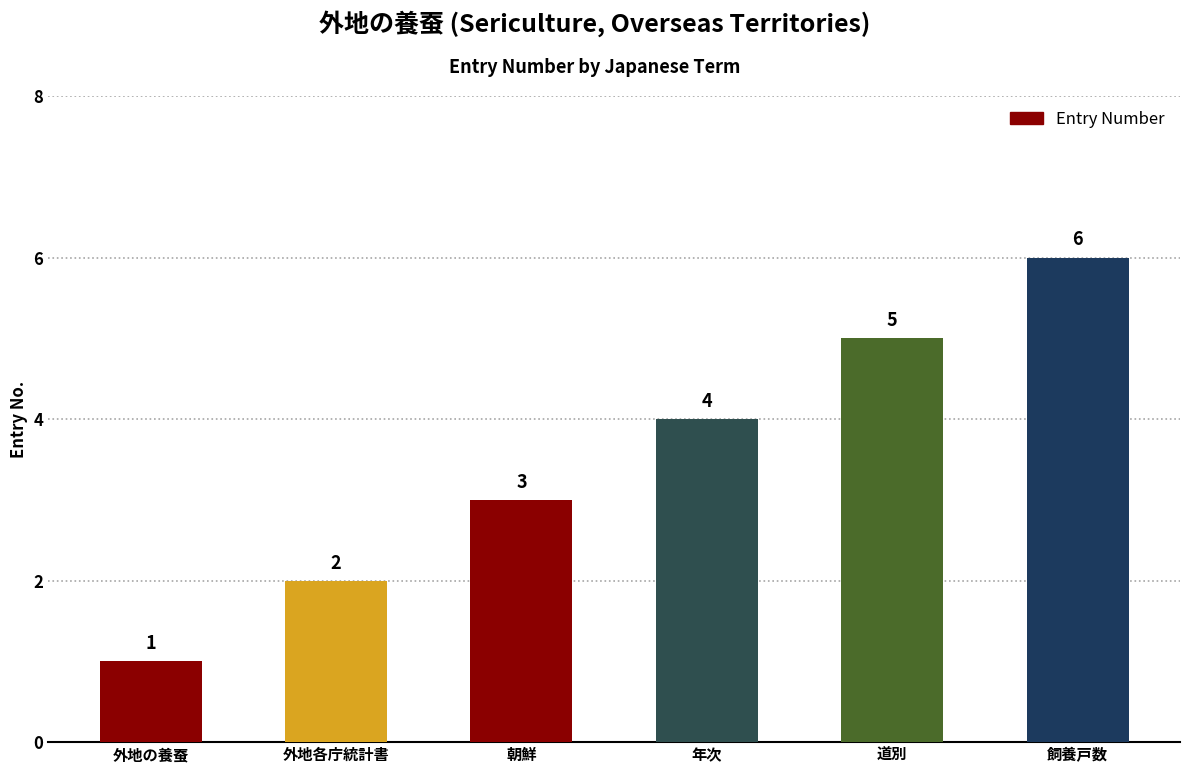

What is the label of the 6th bar from the left?

飼養戸数